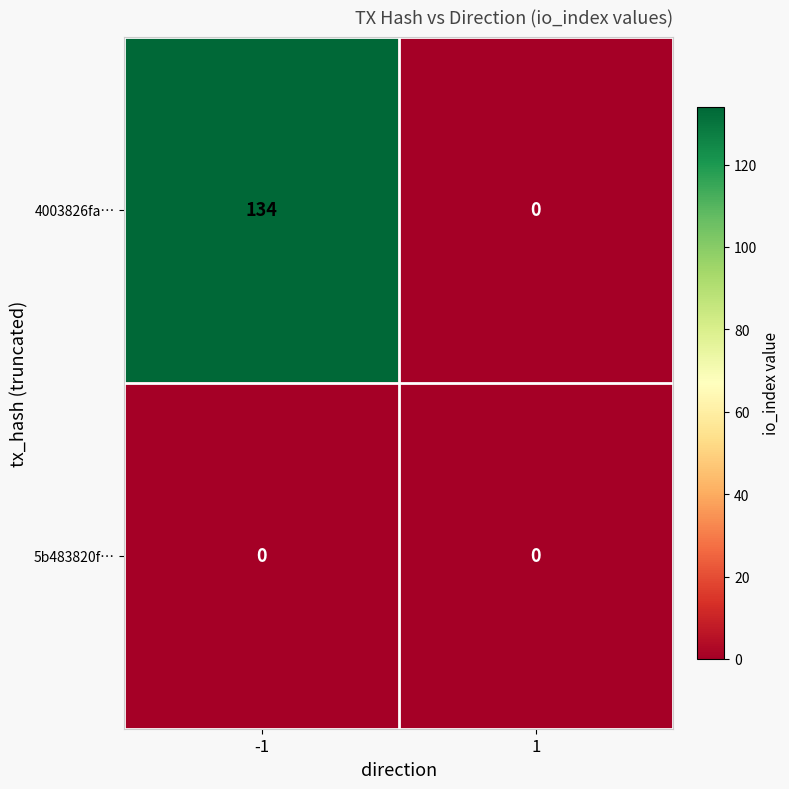

How many distinct data groups are displayed?

2